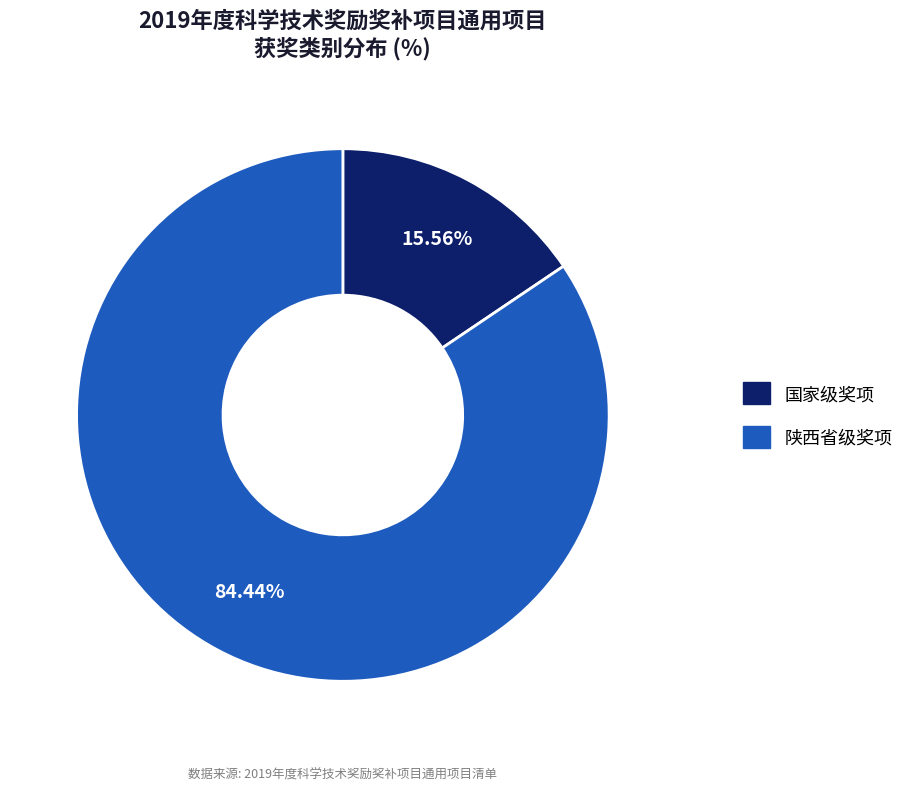

Is there any slice that represents more than half of the pie?

Yes